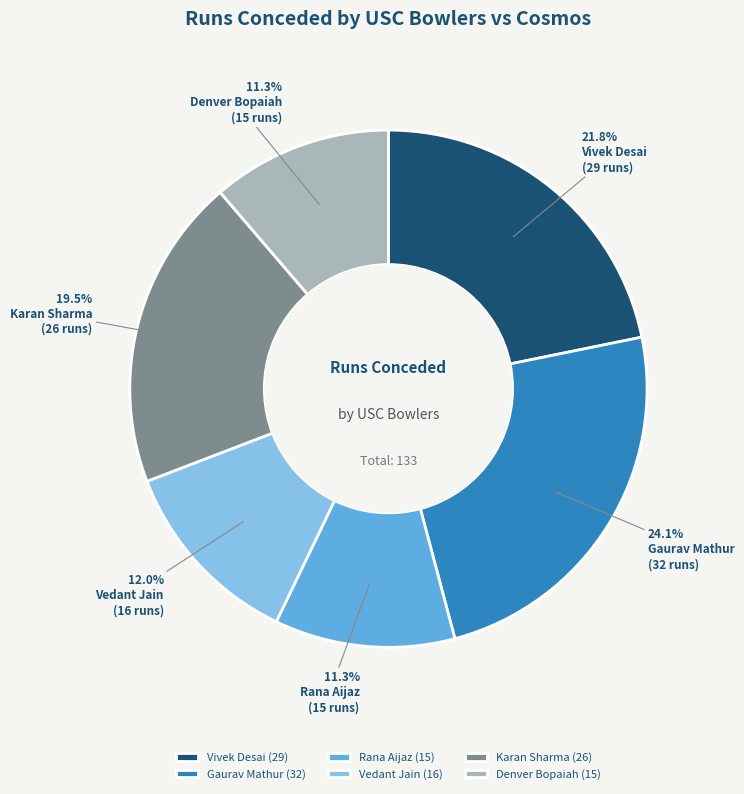

What is the largest slice in the pie chart?

Gaurav Mathur